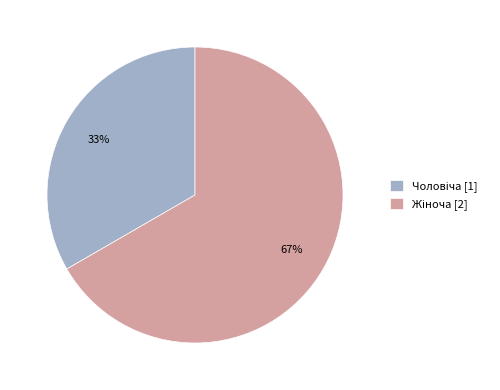

To the nearest percent, what is the average slice percentage?

50%